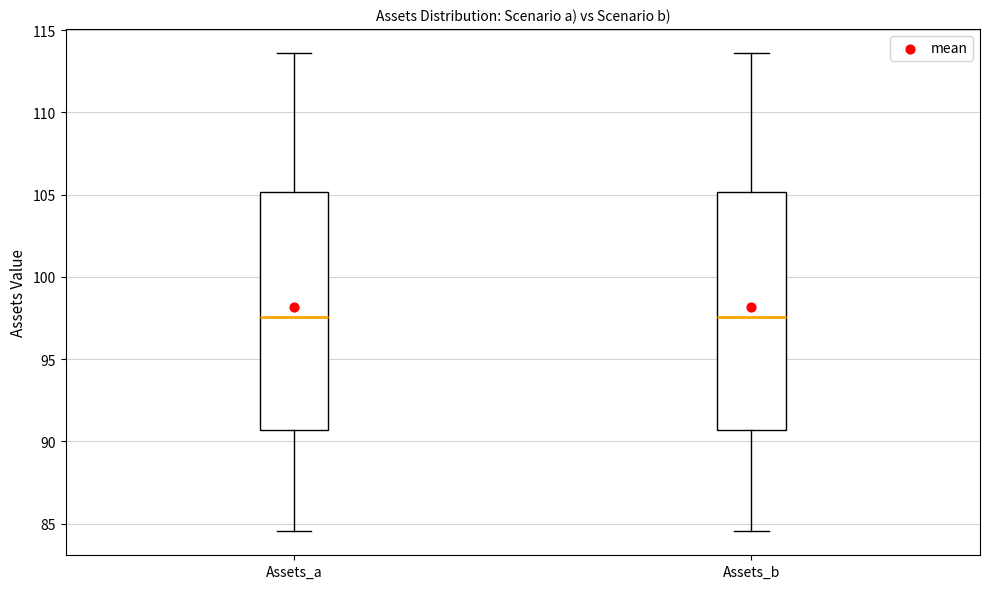

Reading left to right, read every box against the y-axis: the position of its median line, the range the box covers, and the ends of its whiskers. The values are not printed on the chart, so give them approximately, as read against the axis.

Assets_a: median 97.5, box 90.5 to 105.0, whiskers 84.5 to 113.5
Assets_b: median 97.5, box 90.5 to 105.0, whiskers 84.5 to 113.5